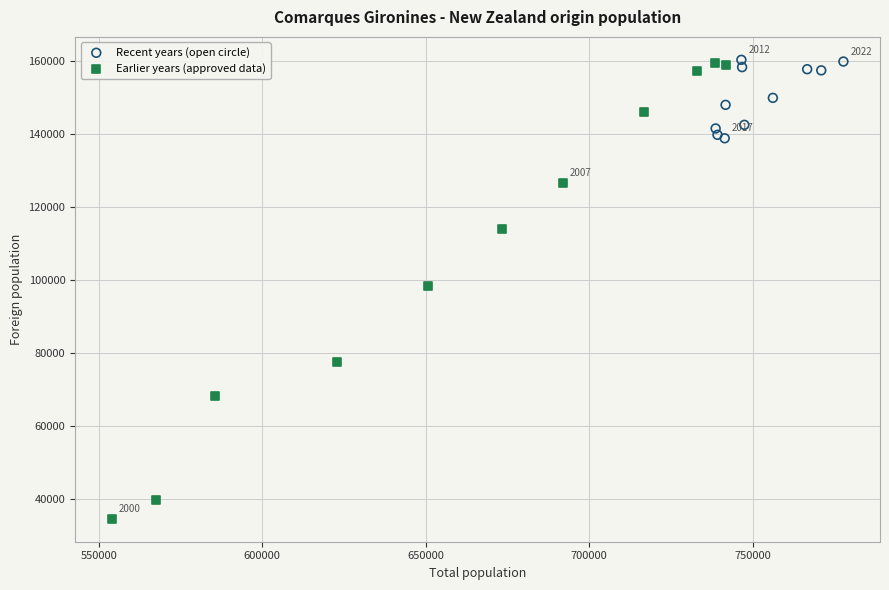

What are all the series names shown in the legend?

Recent years (open circle), Earlier years (approved data)